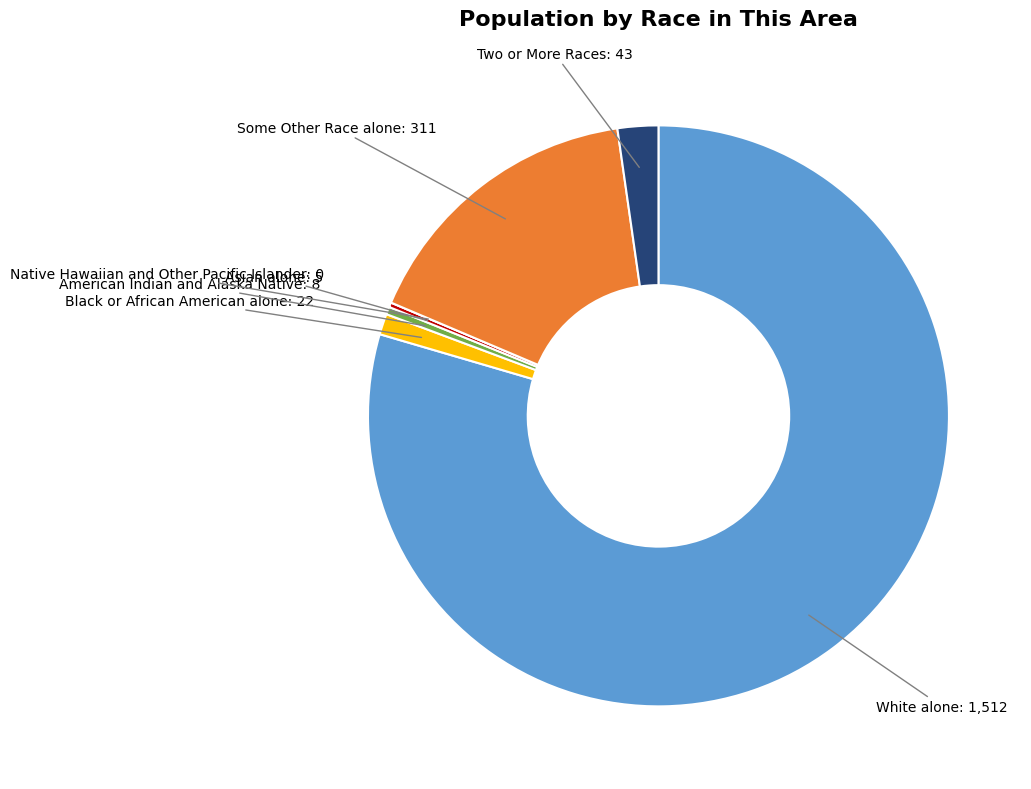

Is there a majority slice in this chart?

Yes